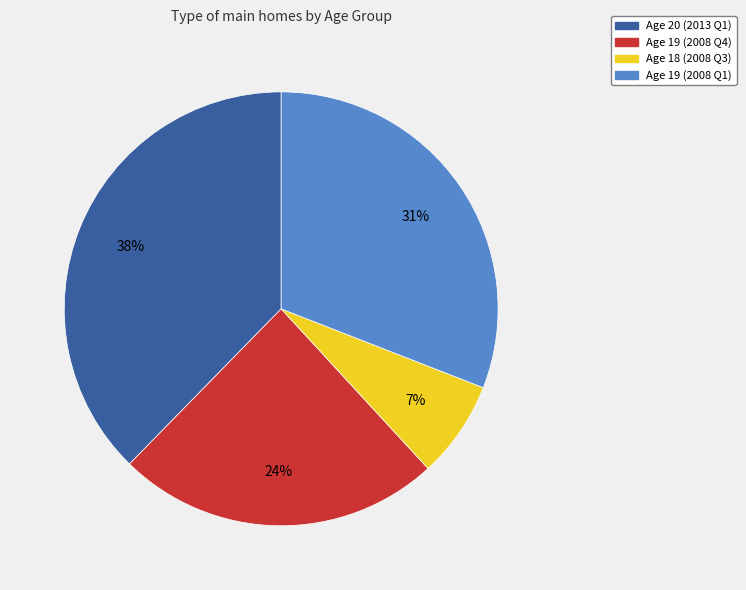

Is there any slice that represents more than half of the pie?

No